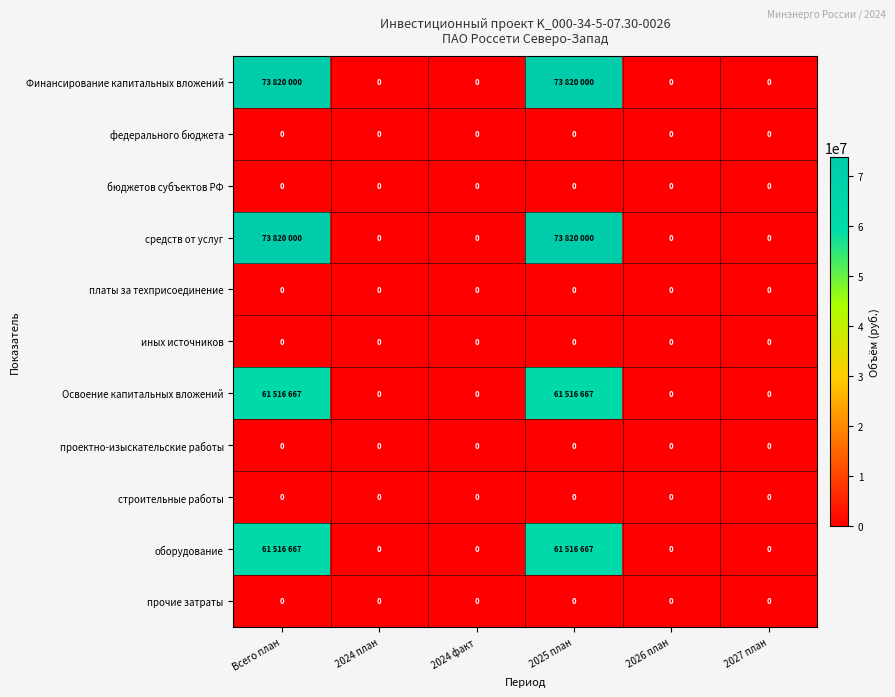

Which label corresponds to the smallest value in the chart?

2024 план